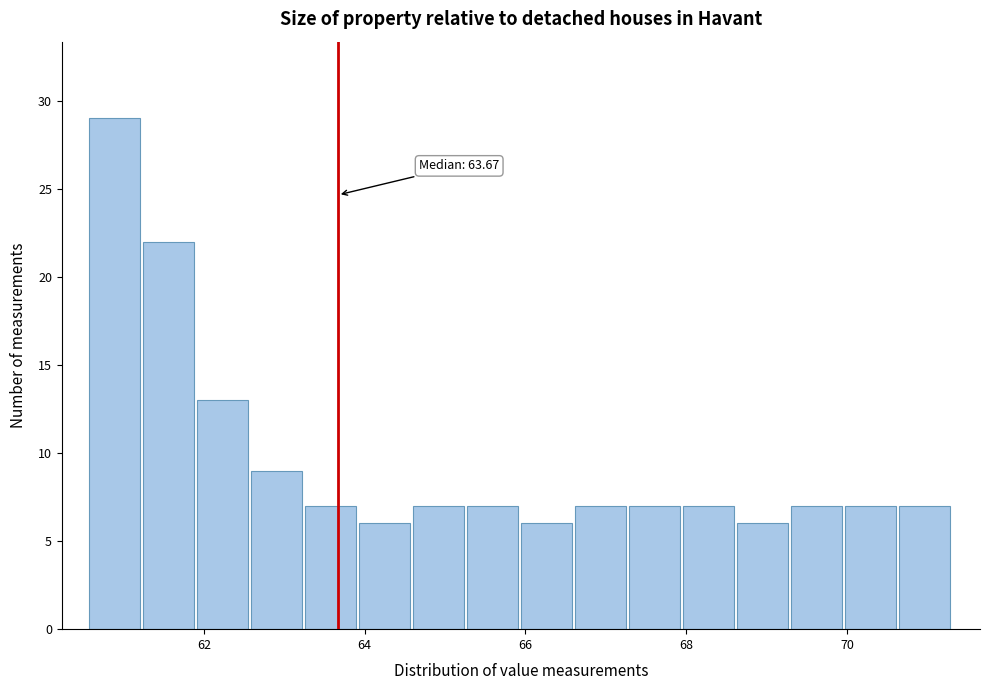

Read against the x-axis, roughly where is the centre of the tallest bar?

60.8